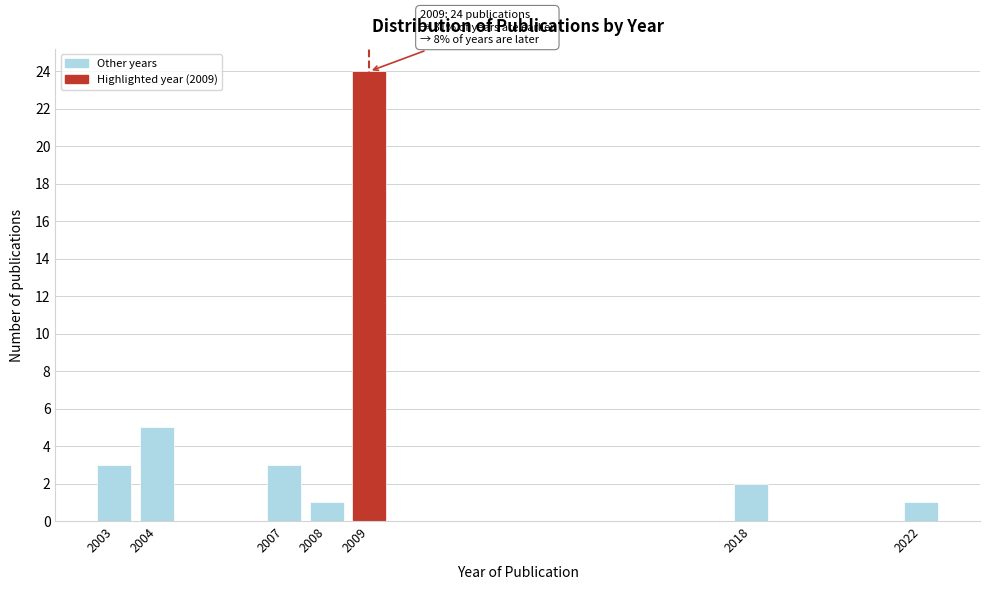

Reading left to right, list all the values displayed in this chart.

3	5	3	1	24	2	1